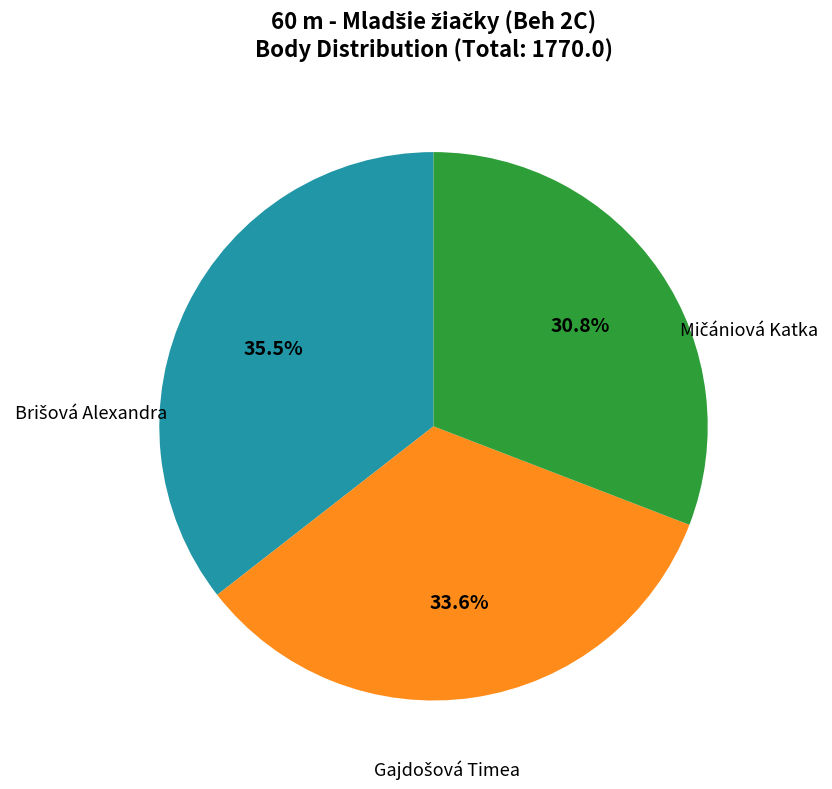

How many segments does this pie chart have?

3